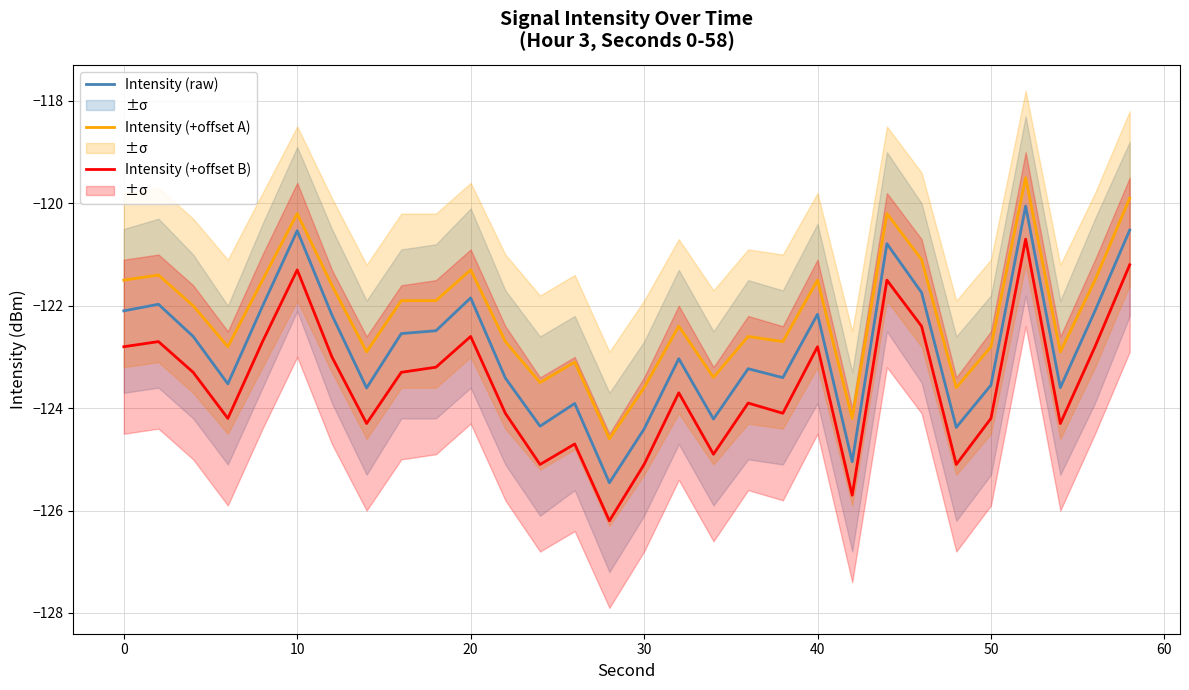

True or false: Intensity (+offset B) and Intensity (+offset A) intersect in this chart.

False